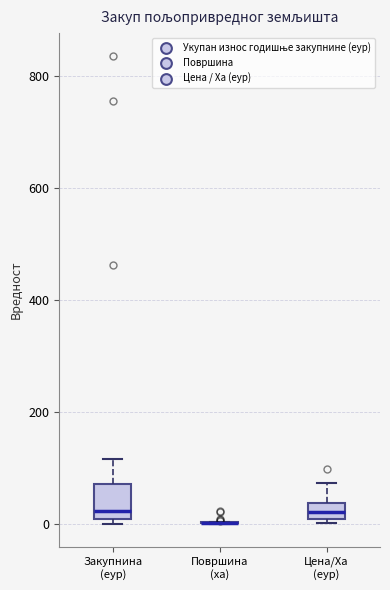

Comparing the boxes themselves (not the whiskers), which one is the tallest?

Закупнина (еур)